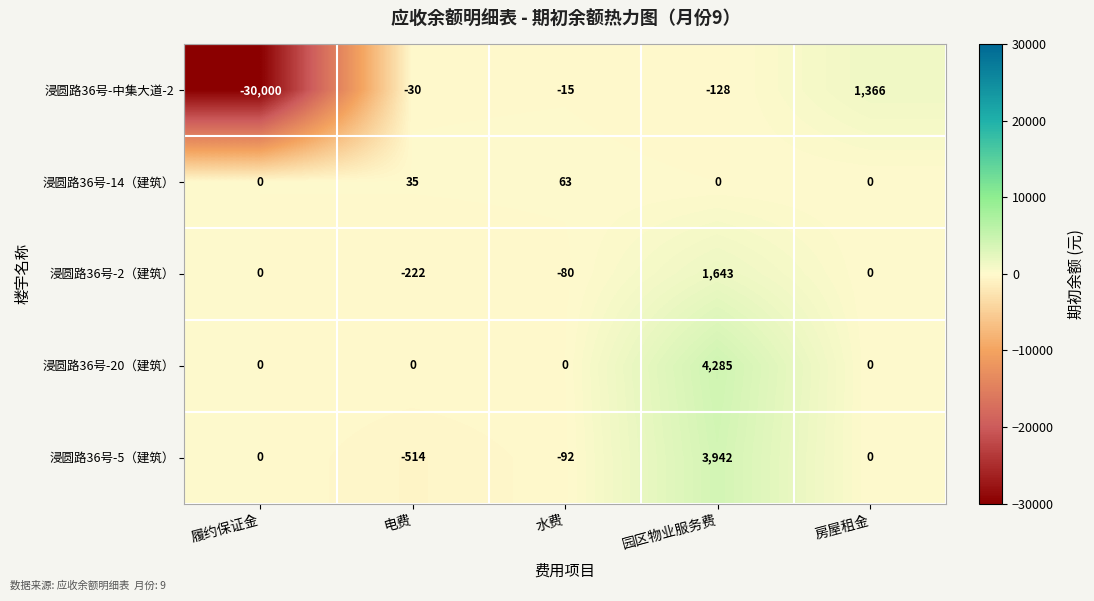

Which series has the widest spread of values?

浸圆路36号-中集大道-2